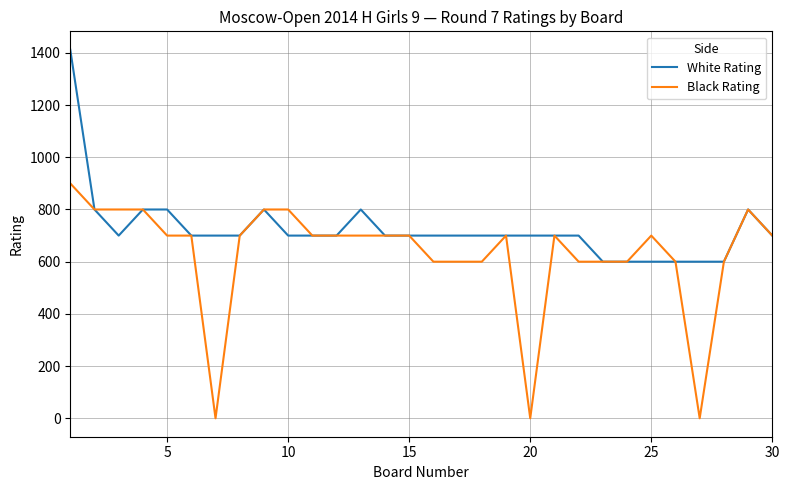

List the series in order of their overall mean, highest first.

White Rating, Black Rating